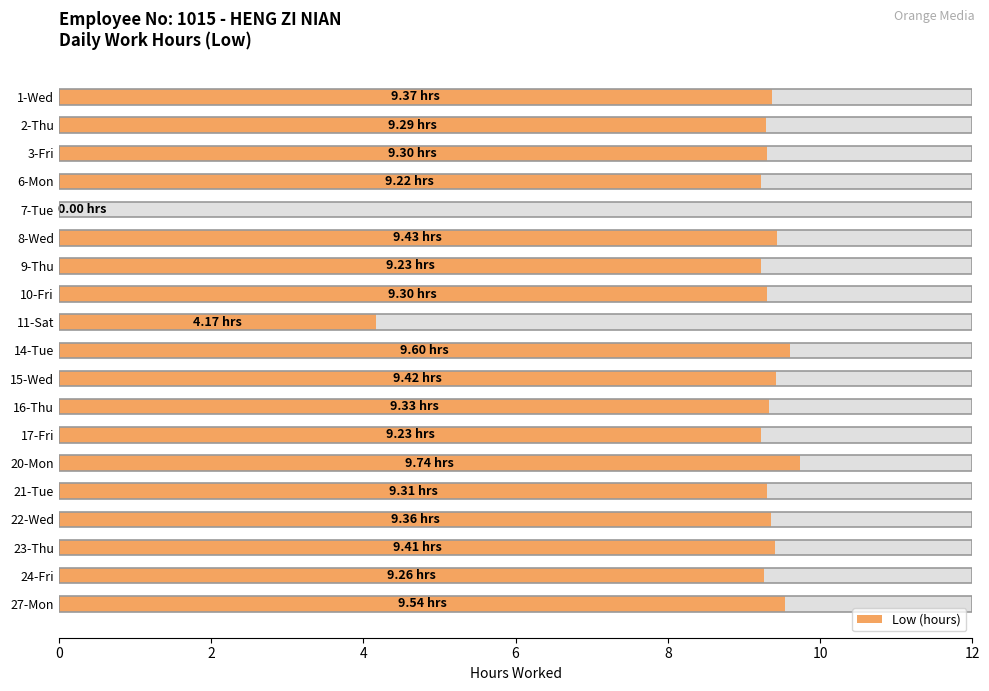

Reading left to right, list all the values displayed in this chart.

9.4	9.3	9.3	9.2	0.0	9.4	9.2	9.3	4.2	9.6	9.4	9.3	9.2	9.7	9.3	9.4	9.4	9.3	9.5